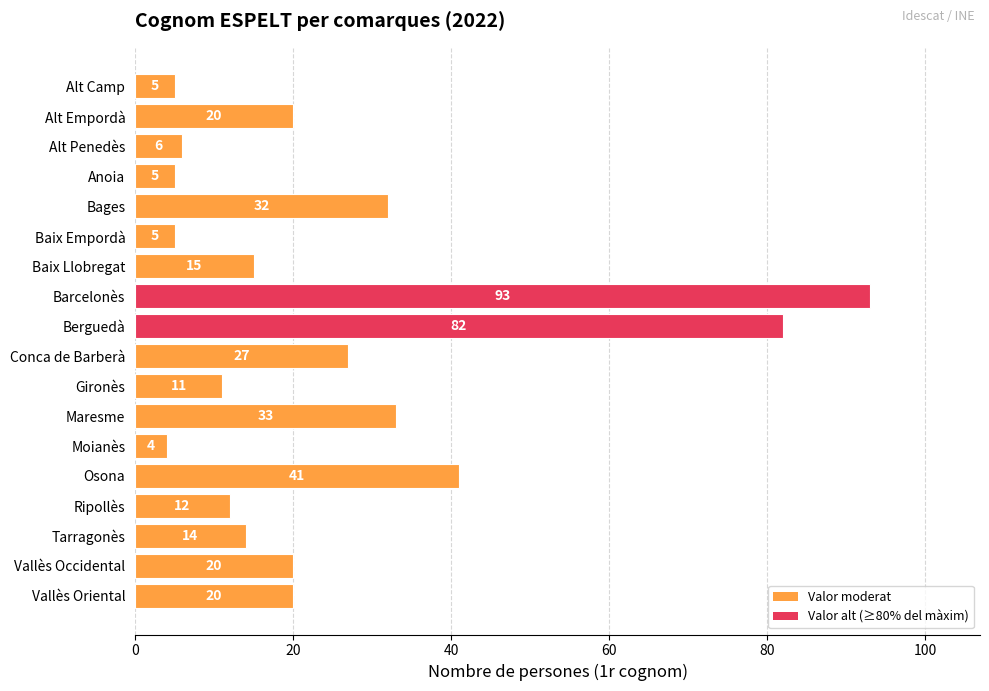

The value at Baix Llobregat is 24. True or false?

False